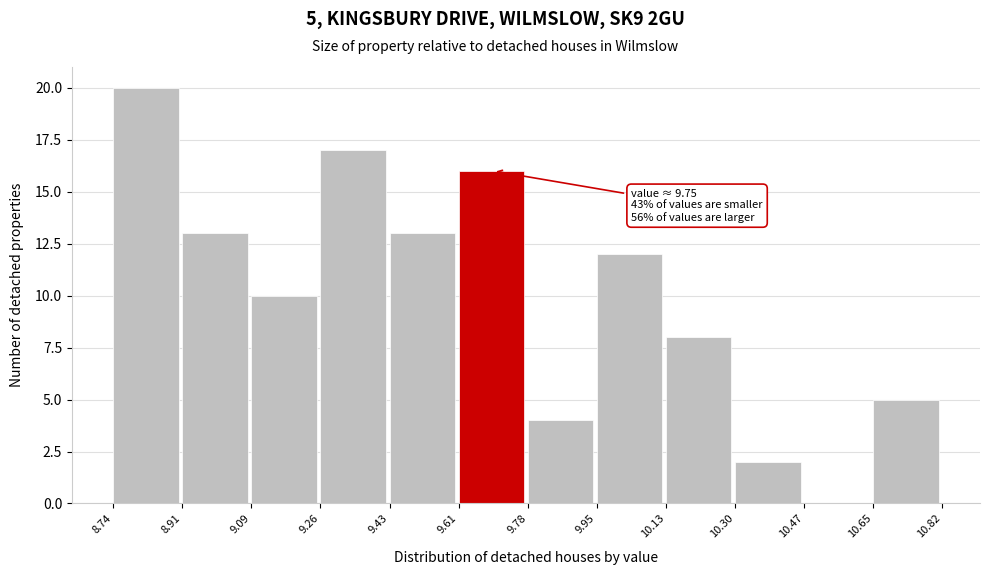

Over which range of the x-axis is the bar tallest?

8.74 to 8.91